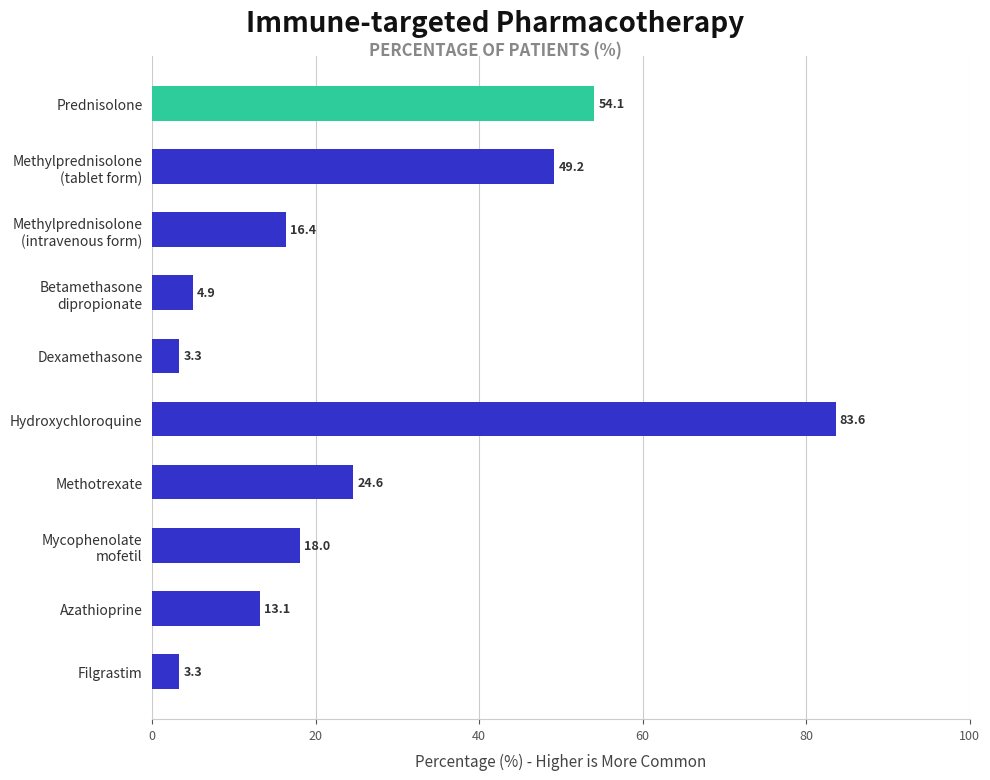

What is the difference between the second highest and second lowest values?

50.8